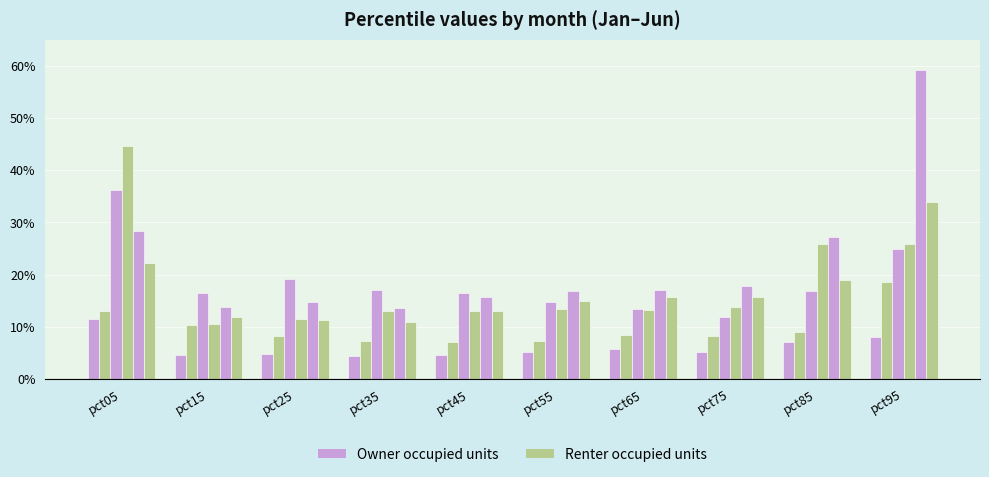

Which label corresponds to the largest value in the chart?

pct95